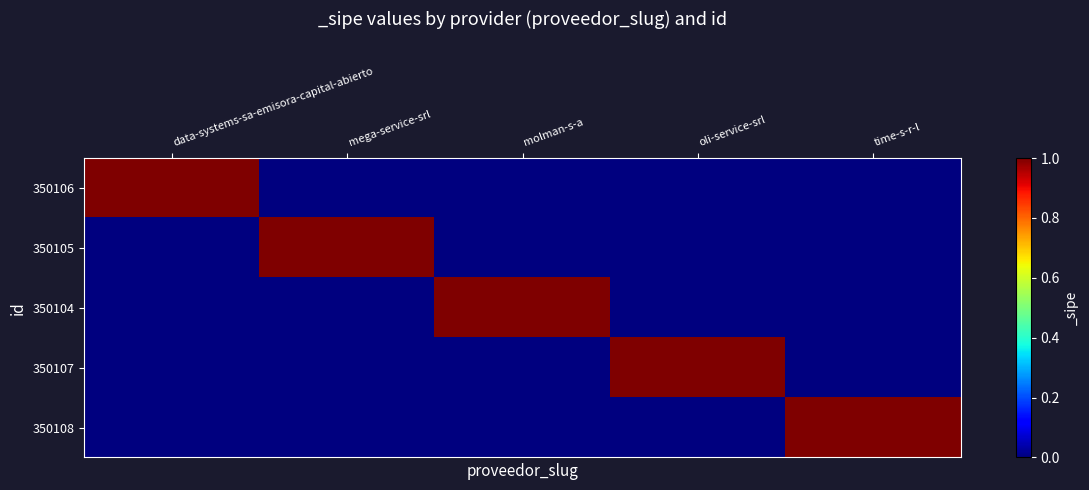

At which category is the sum across all series the highest?

data-systems-sa-emisora-capital-abierto